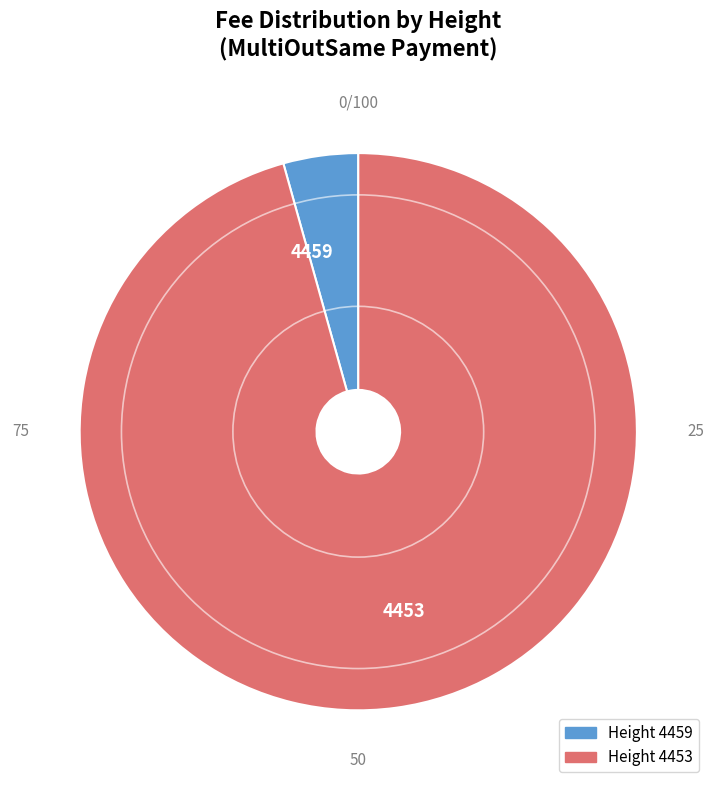

What is the majority slice?

Height 4453